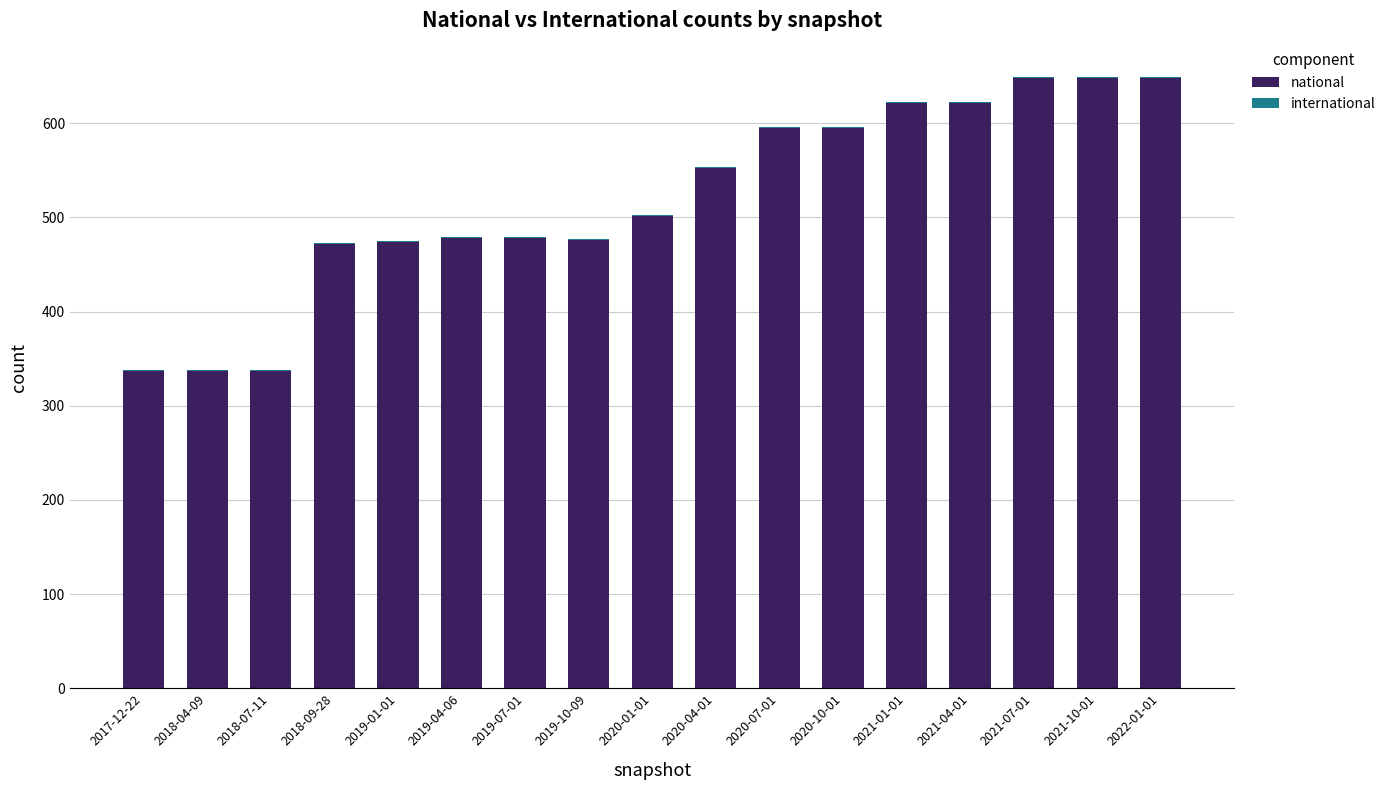

What is the highest value of the national series?

648